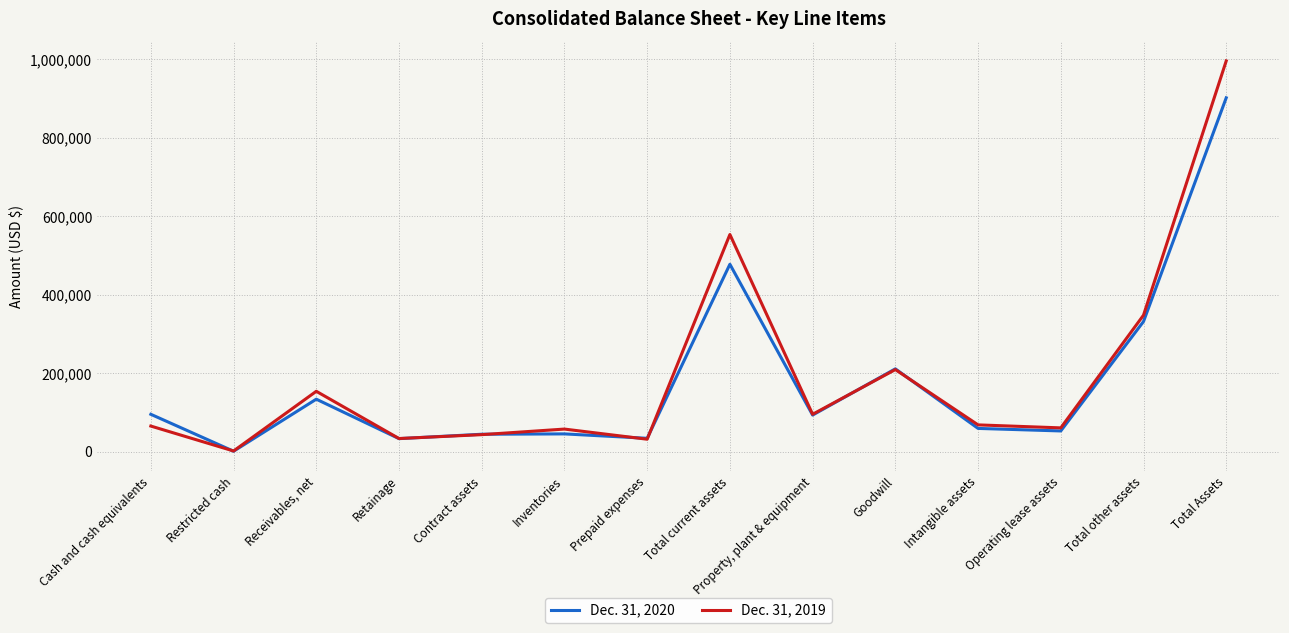

At Prepaid expenses, list the series in order from smallest to largest.

Dec. 31, 2019, Dec. 31, 2020